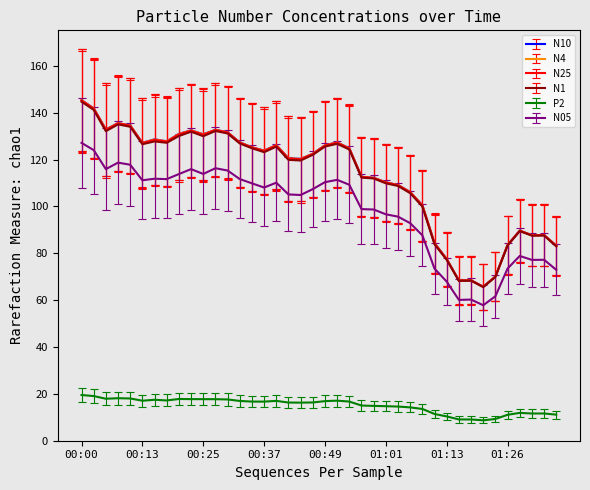

At how many categories does at least one series exceed 92?

29